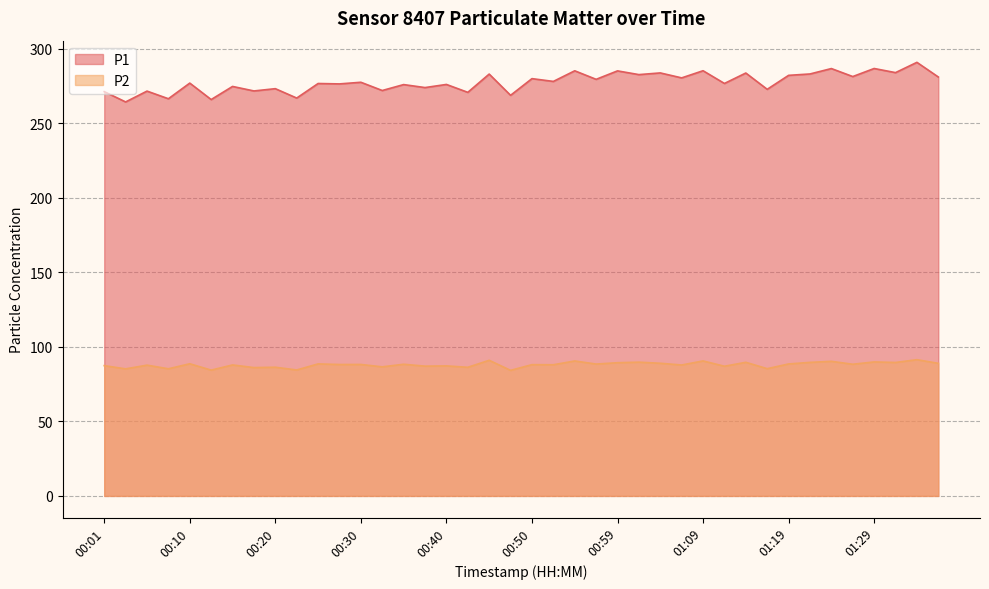

What is the total value across all series at 00:03?

349.7